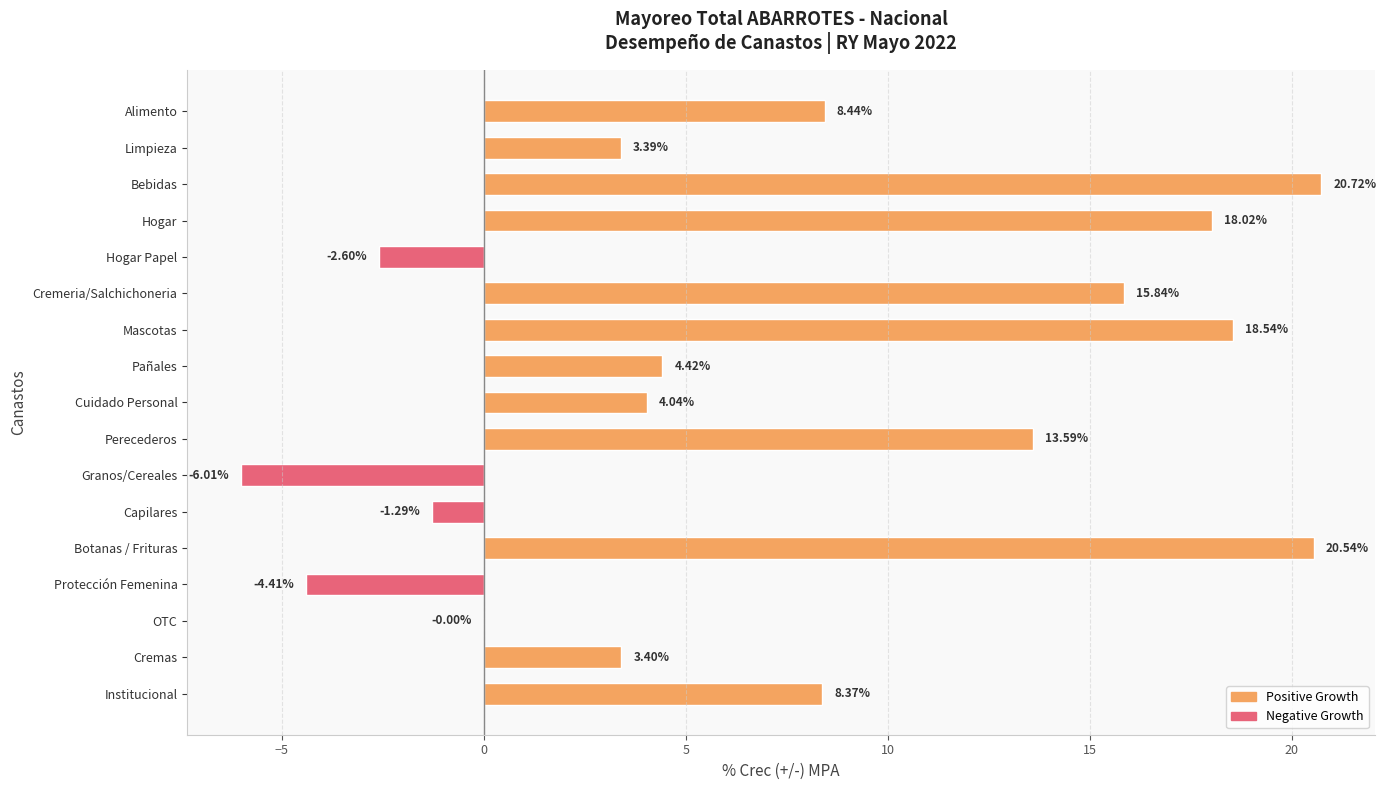

Which has a higher value, Cuidado Personal or Hogar?

Hogar